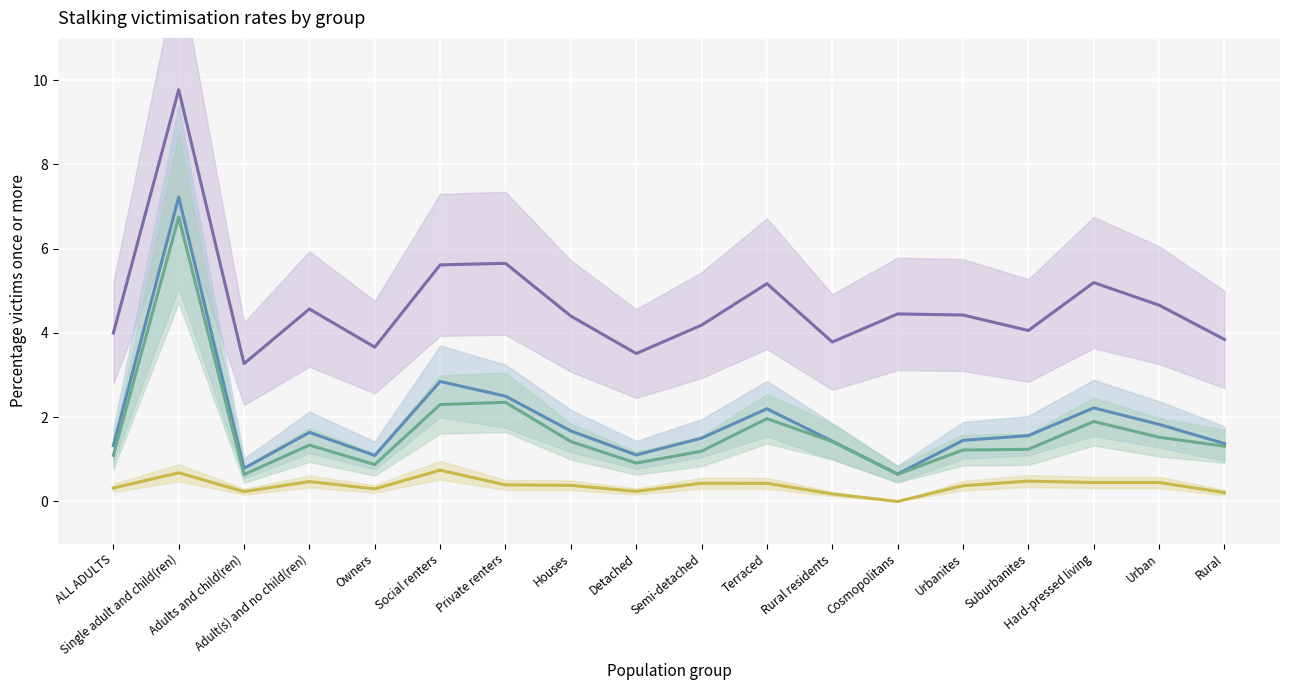

Which label corresponds to the largest value in the chart?

Single adult and child(ren)